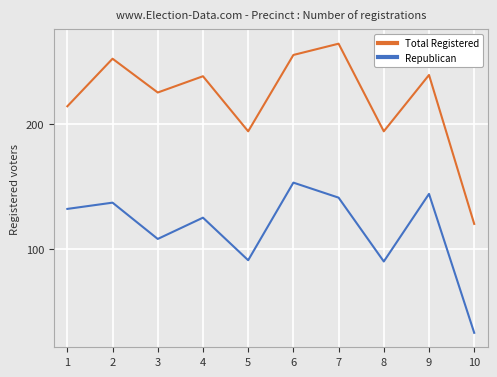

What is the total value across all series at 2?

389